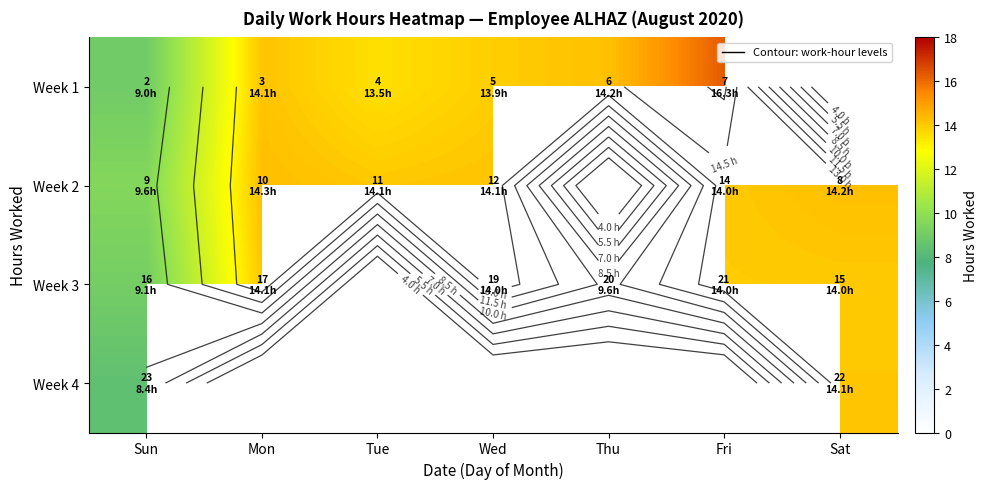

Which series changed the most between Mon and Thu?

Week 3